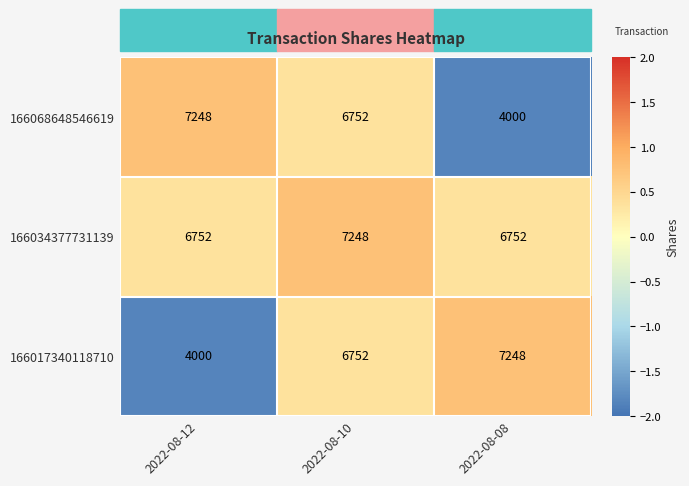

At which label is 166017340118710 closest to 5624?

2022-08-10